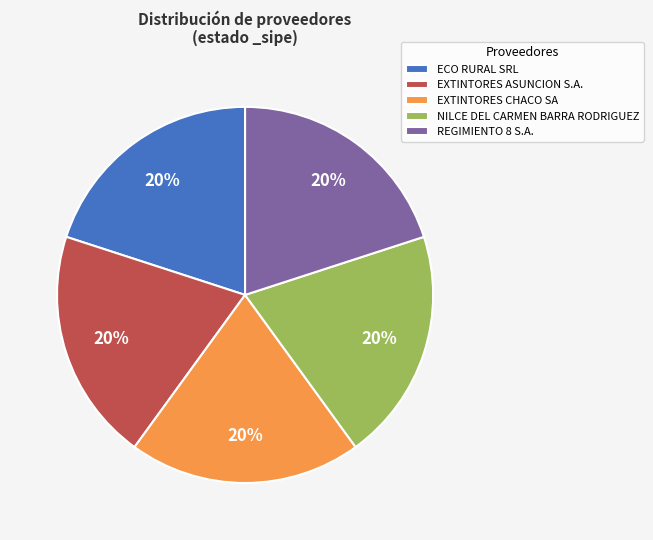

To the nearest percent, what is the difference between the largest and smallest slice percentages?

0%